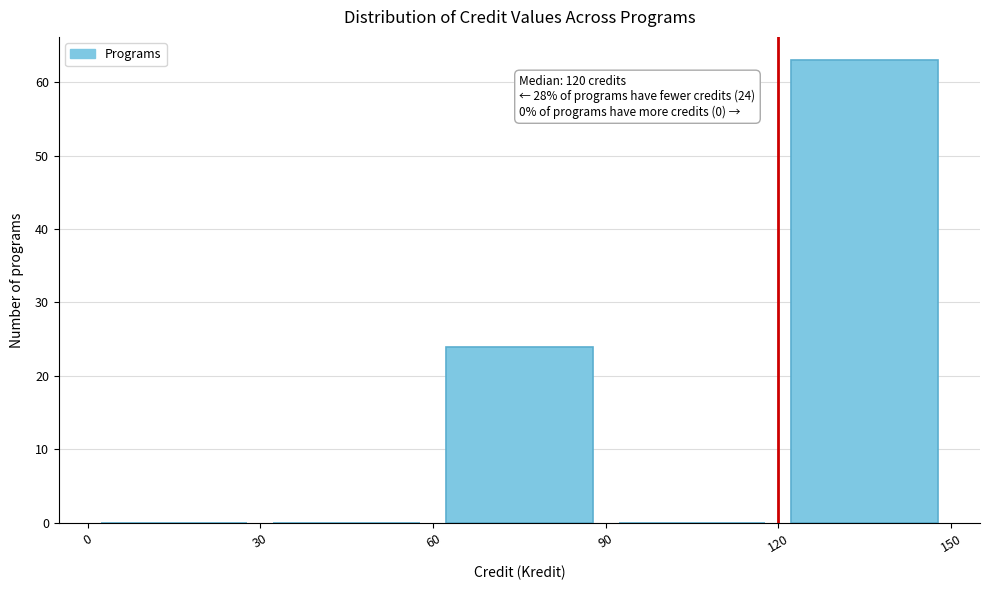

Which range on the x-axis has the tallest bar?

120 to 150